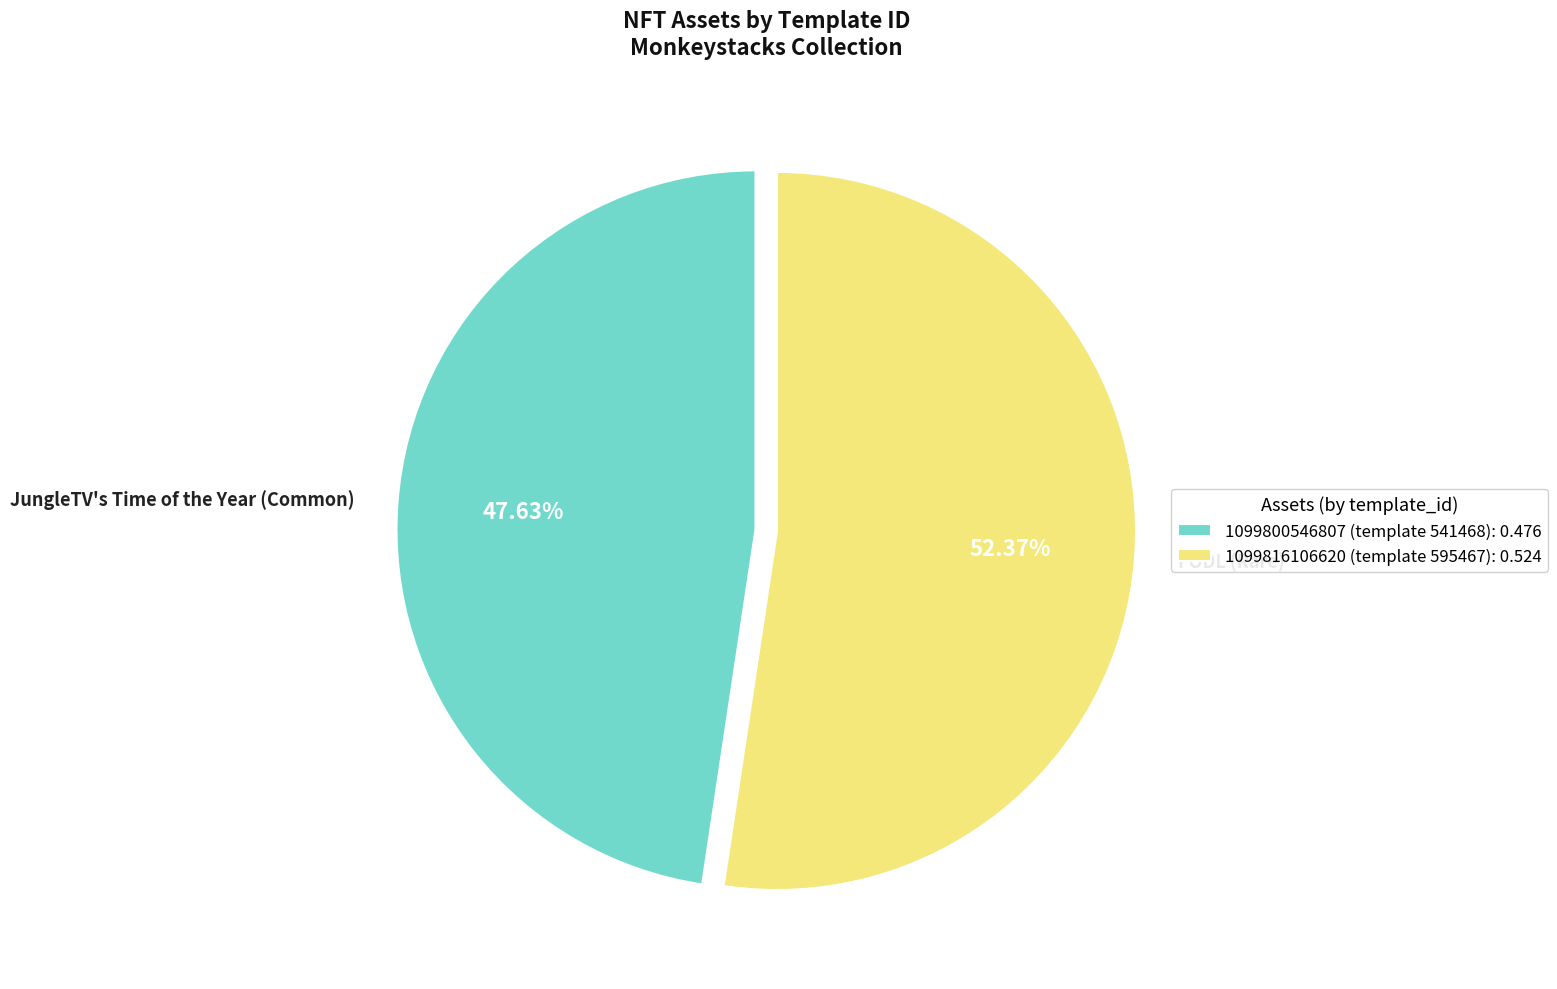

What percentage is the 1099816106620 slice, to the nearest percent?

52%